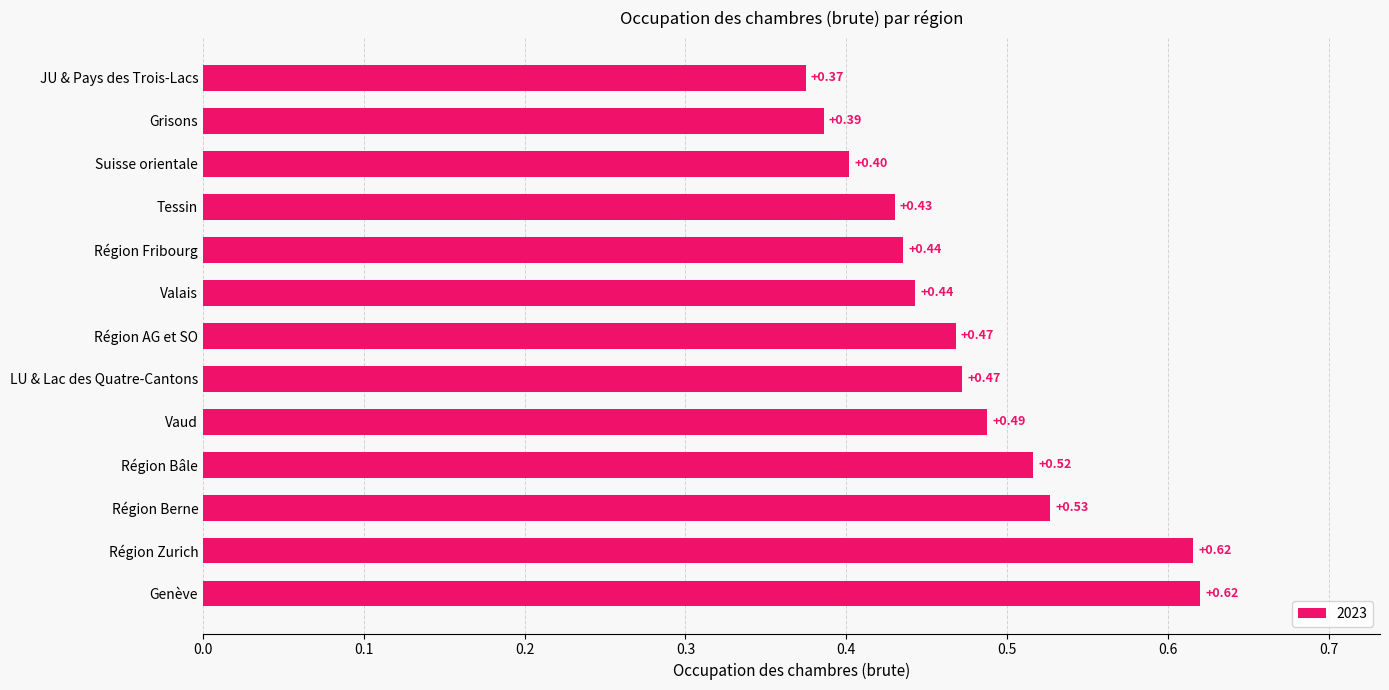

Where is the data nearest to the value 0?

JU & Pays des Trois-Lacs